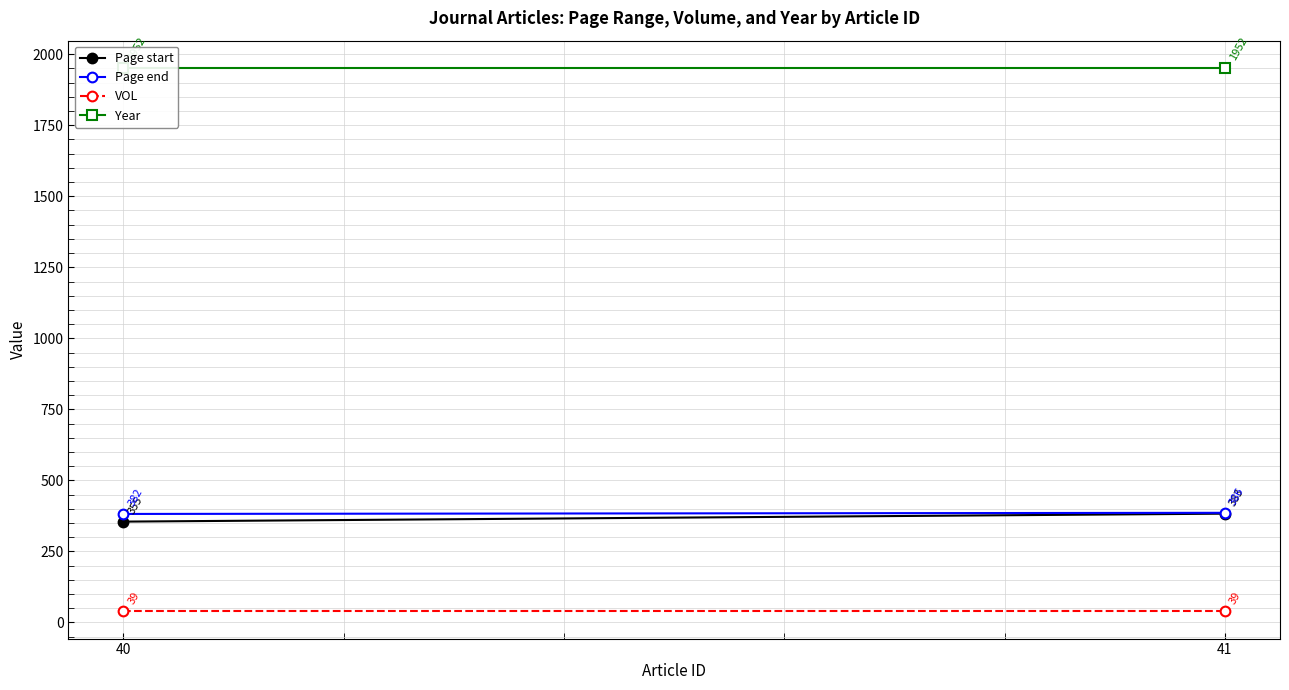

Reading right to left, list all the values displayed in this chart.

Page start: 383	355
Page end: 386	382
VOL: 39	39
Year: 1952	1952